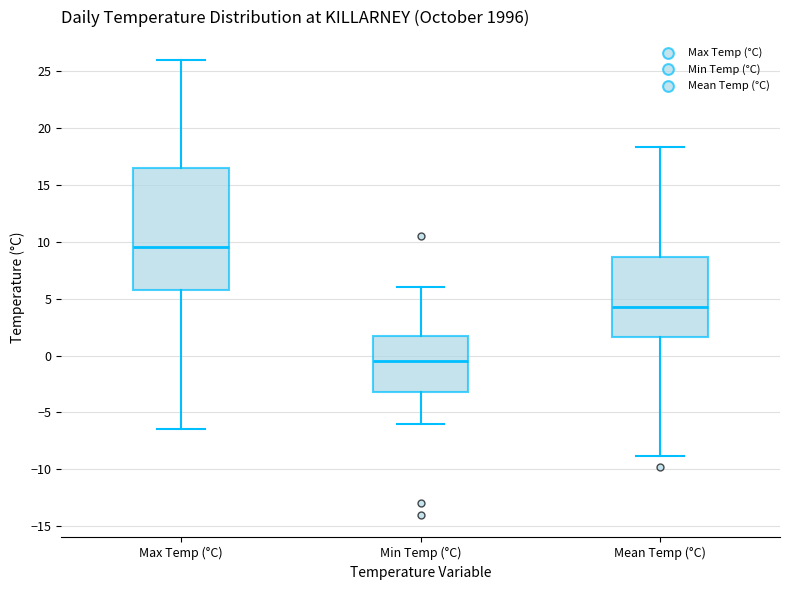

Which box is the tallest, from its lower edge to its upper edge?

Max Temp (°C)